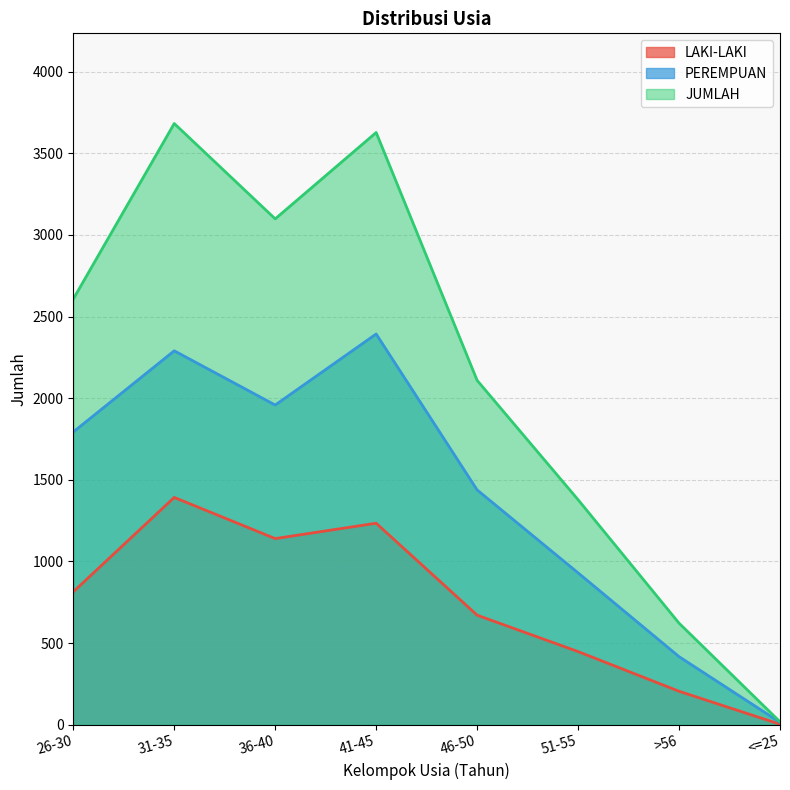

Where does the LAKI-LAKI series first go above 814?

31-35